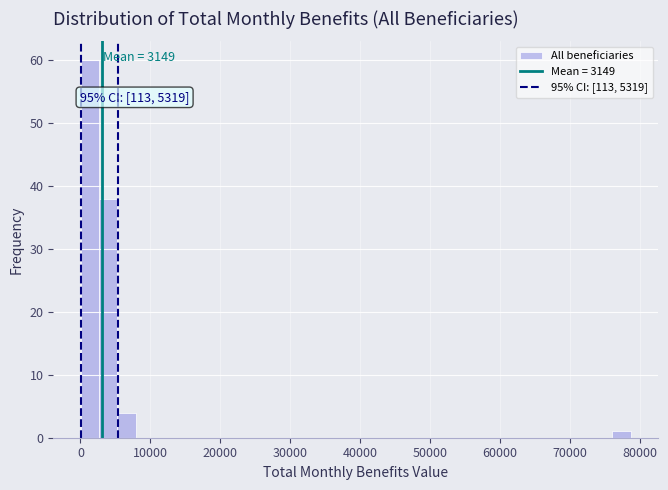

Read against the x-axis, roughly where is the centre of the tallest bar?

1000